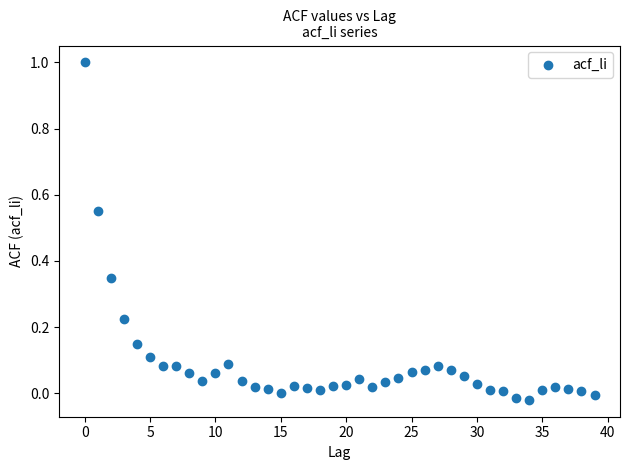

What is the range of Y values (max minus min)?

1.0